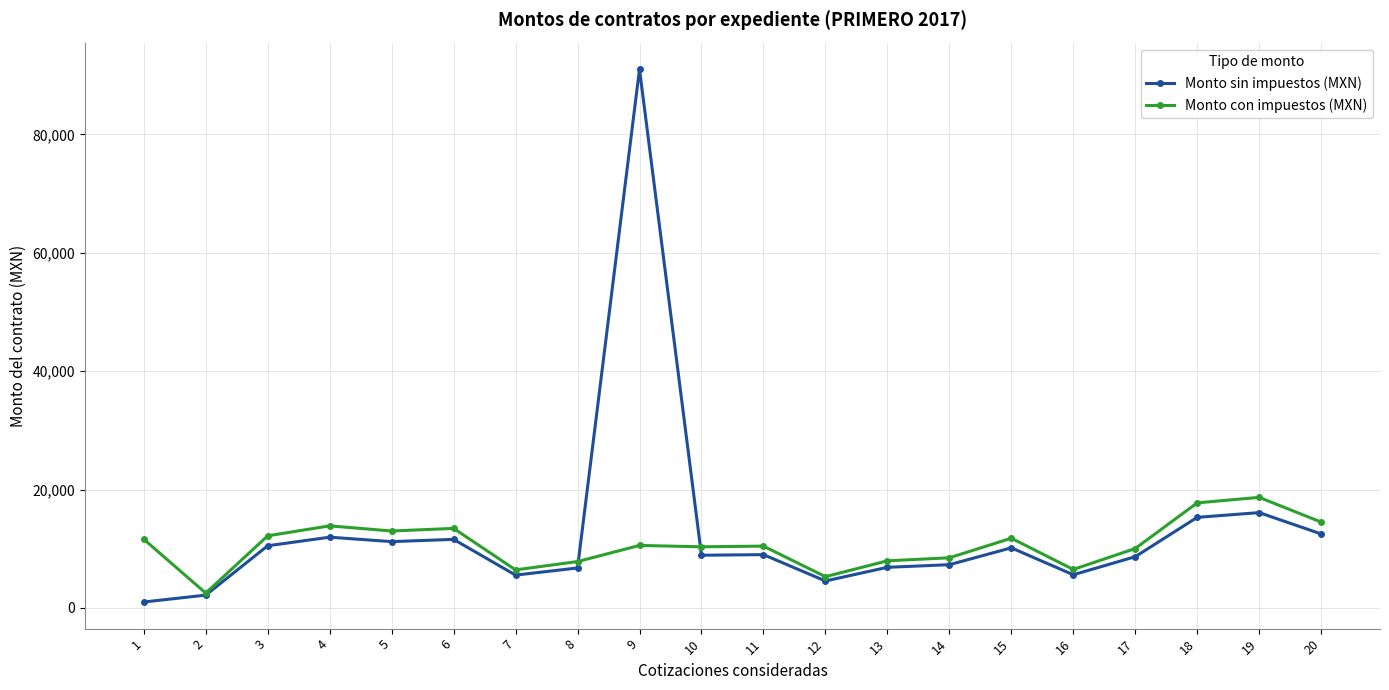

The value of Monto con impuestos (MXN) at 5 is 12992.0. True or false?

True